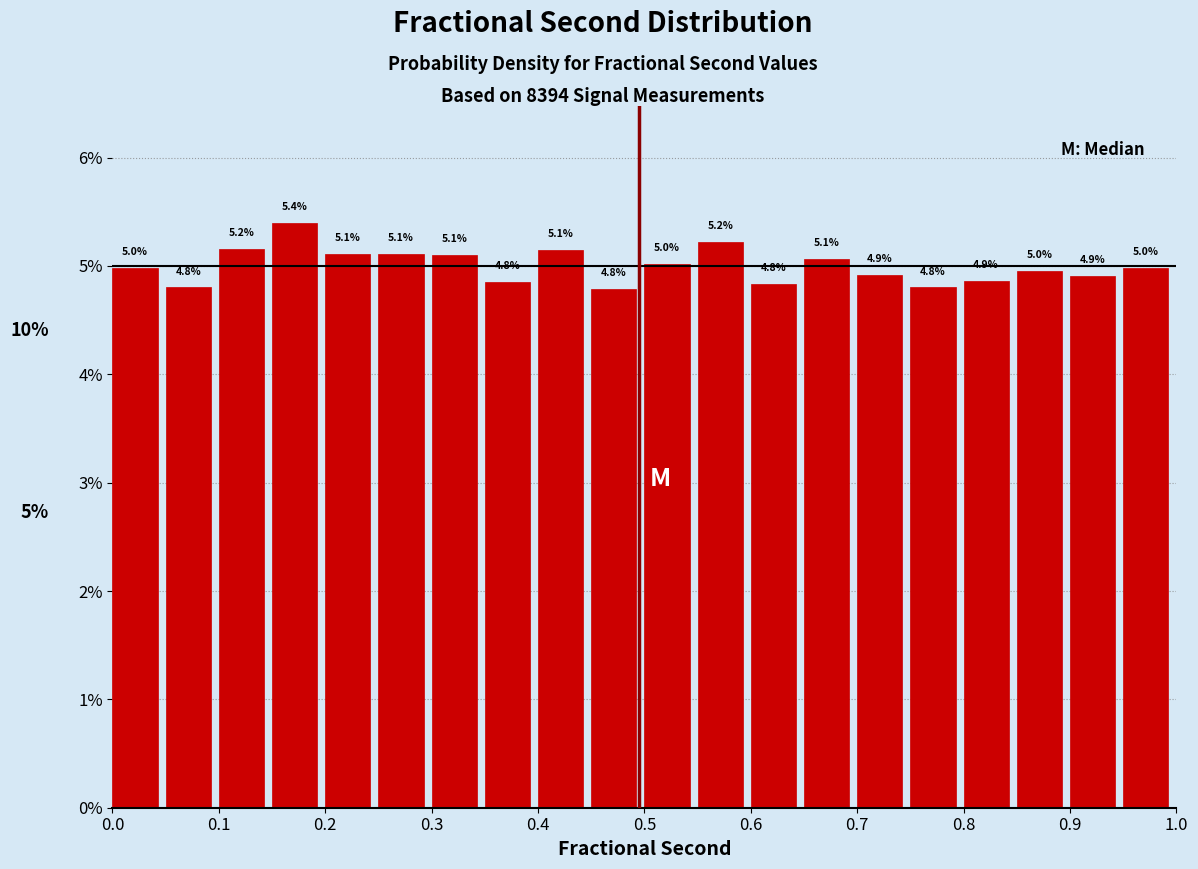

Which range on the x-axis has the tallest bar?

0.15 to 0.20